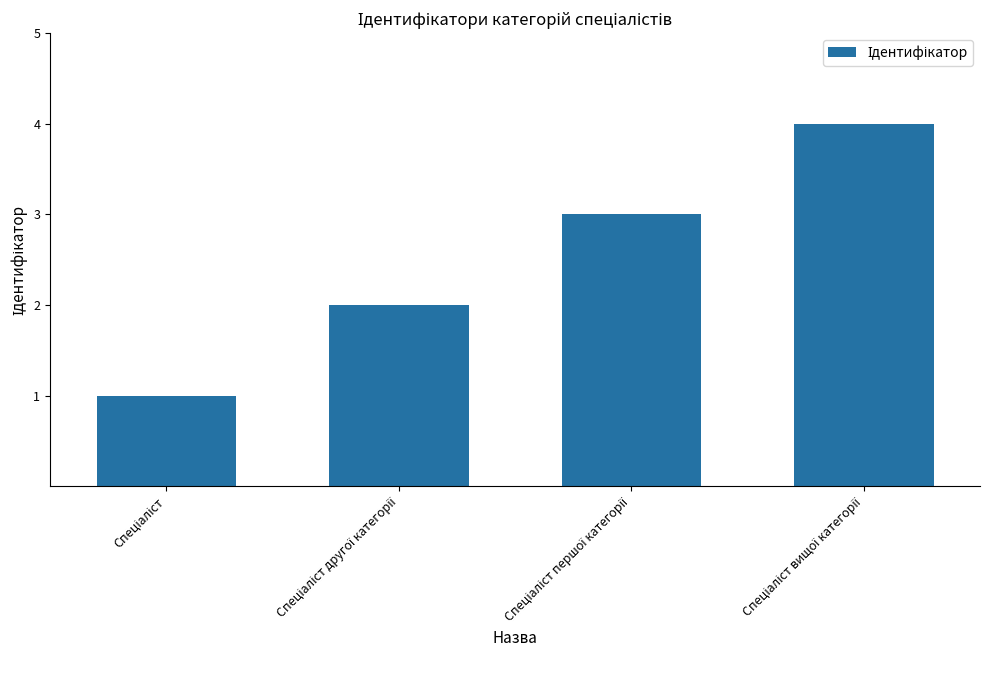

Reading left to right, transcribe all the data shown in this chart.

1	2	3	4